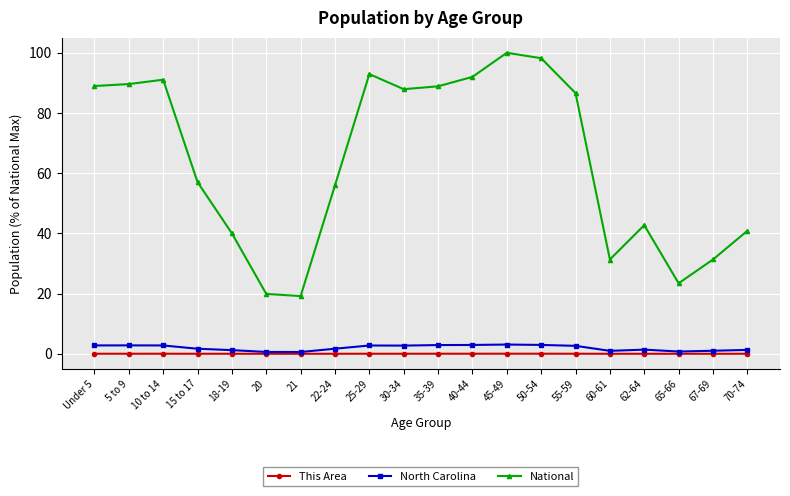

Is the value of National at 15 to 17 greater than the value of North Carolina at 45-49?

Yes